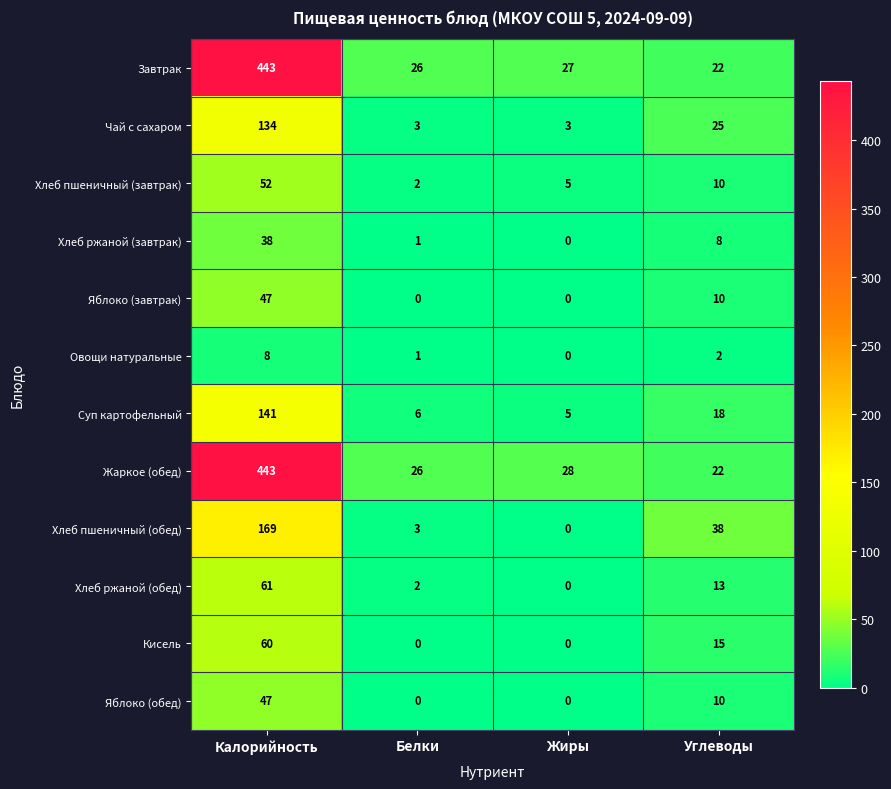

At which label does Хлеб пшеничный (завтрак) reach its minimum?

Белки